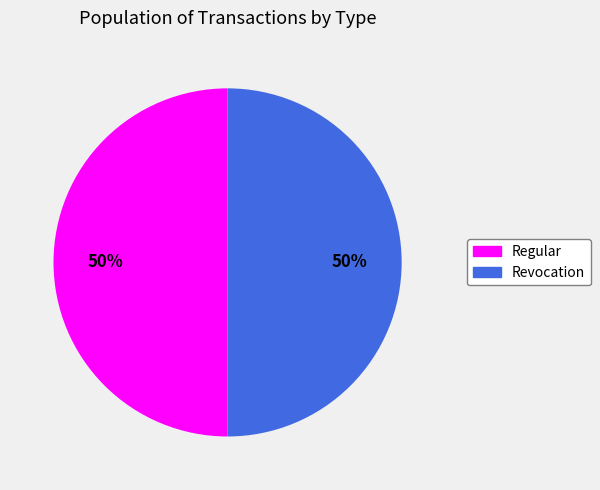

Is it true that Revocation is 44% of the pie?

False